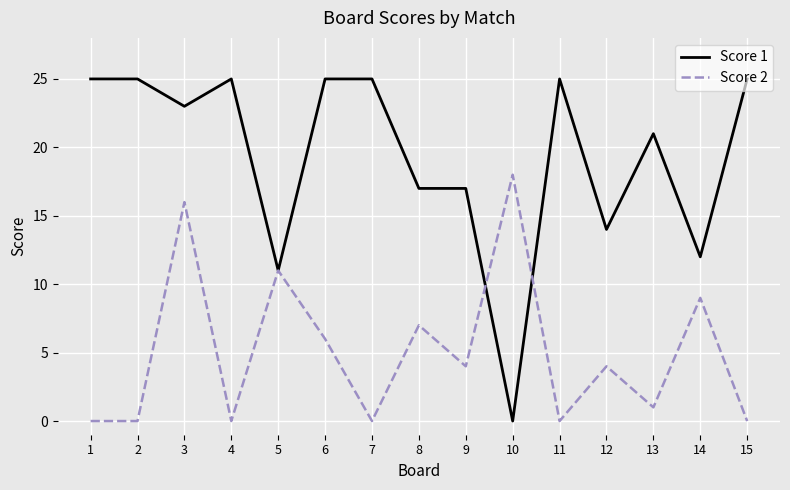

At 9, list the series in order from largest to smallest.

Score 1, Score 2